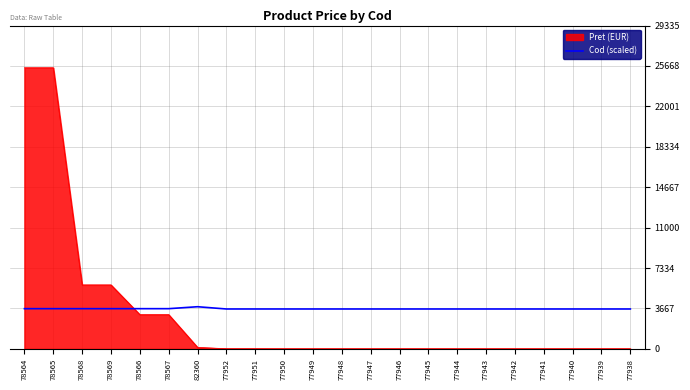

Rank the series at 77948 from highest to lowest value.

Cod (scaled), Pret (EUR)